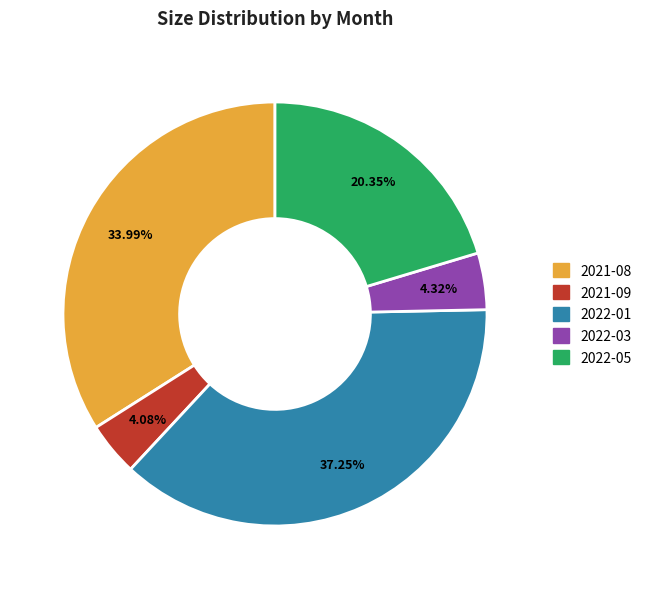

Approximately how many times larger is the value at 2022-01 compared to 2022-03?

8.6